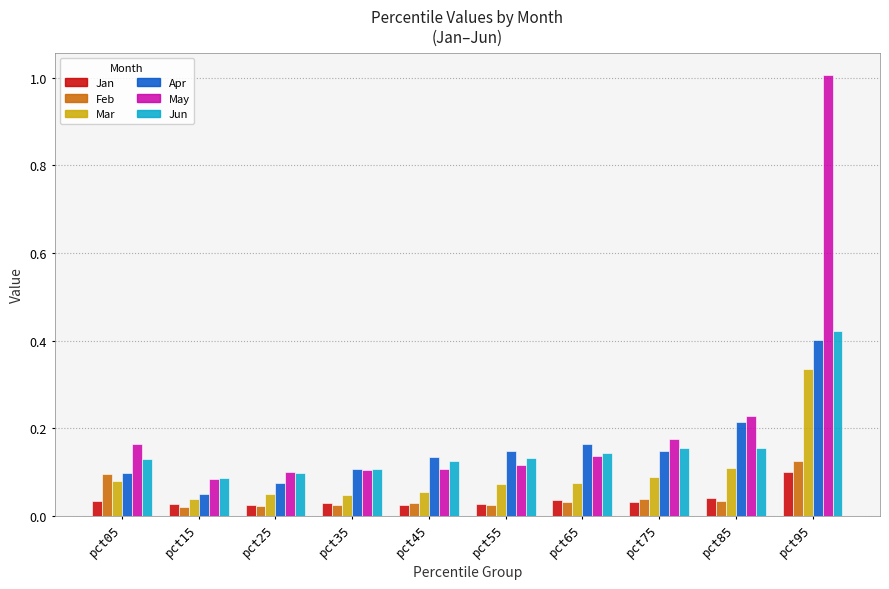

How many Feb values are between 0 and 1?

10